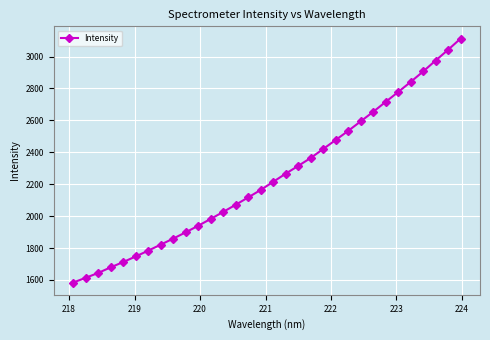

What is the smallest value displayed?

1583.5